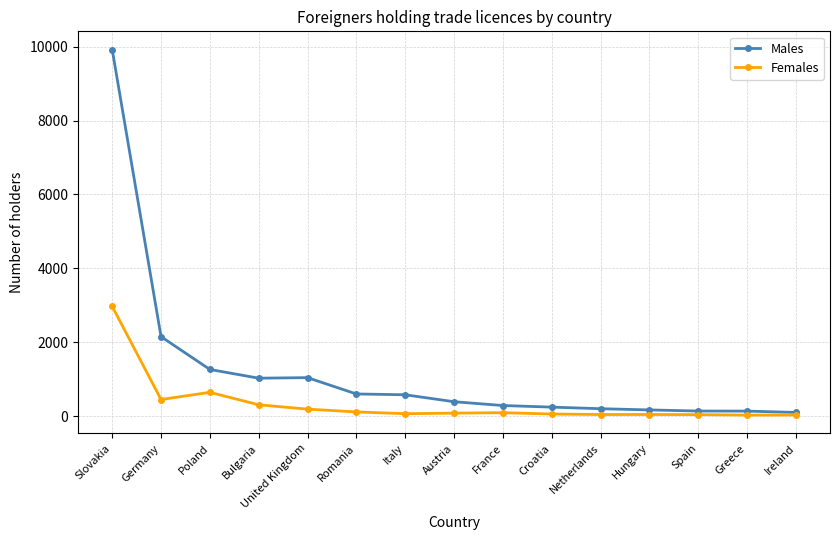

The value of Females at Netherlands is 43. True or false?

True